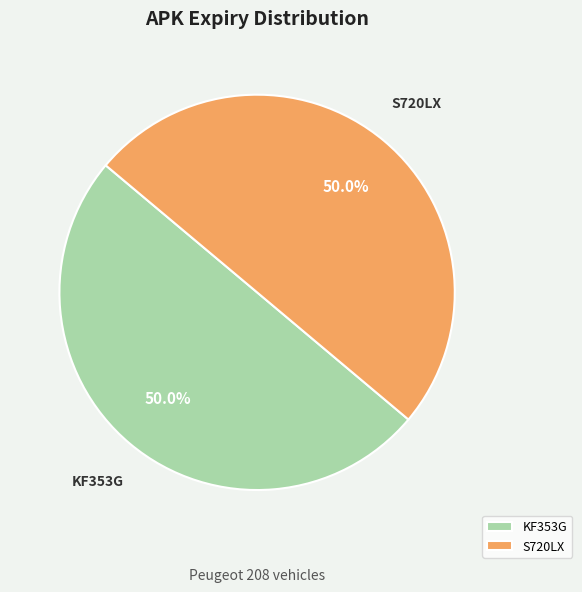

Is it true that KF353G is 50% of the pie?

True